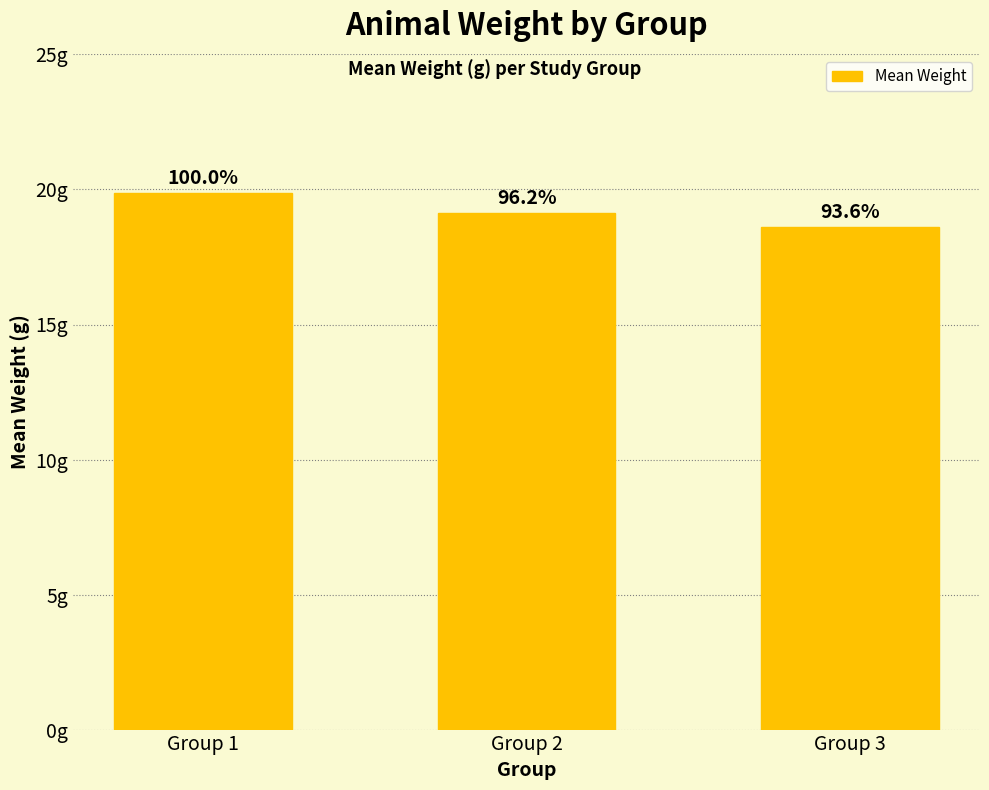

List the labels in order of value, smallest first.

Group 3, Group 2, Group 1